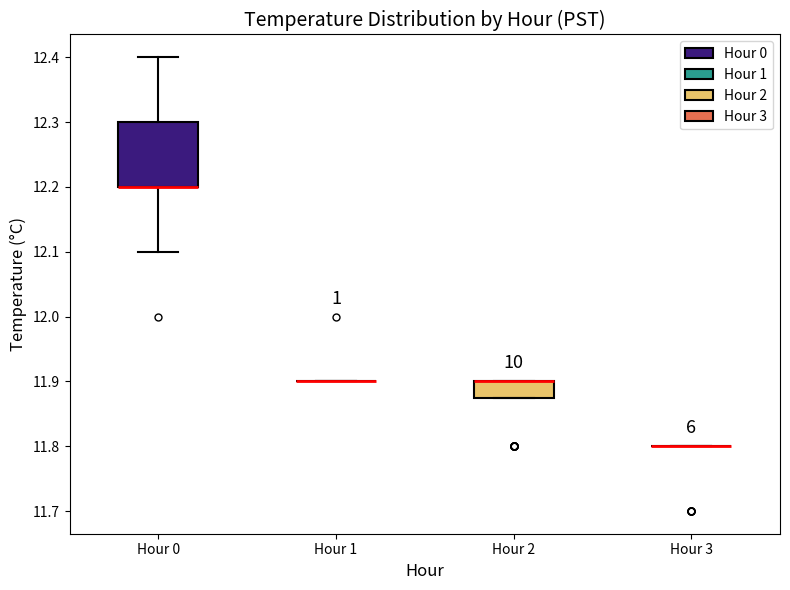

Which box is the tallest, from its lower edge to its upper edge?

Hour 0